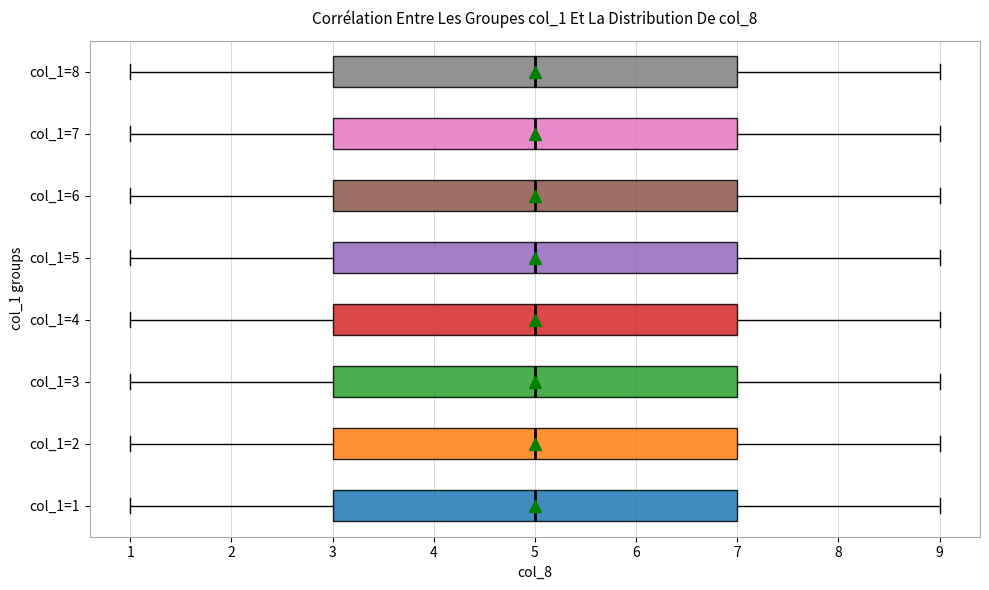

Reading bottom to top, read every box against the x-axis: the position of its median line, the range the box covers, and the ends of its whiskers. The values are not printed on the chart, so give them approximately, as read against the axis.

col_1=1: median 5, box 3 to 7, whiskers 1 to 9
col_1=2: median 5, box 3 to 7, whiskers 1 to 9
col_1=3: median 5, box 3 to 7, whiskers 1 to 9
col_1=4: median 5, box 3 to 7, whiskers 1 to 9
col_1=5: median 5, box 3 to 7, whiskers 1 to 9
col_1=6: median 5, box 3 to 7, whiskers 1 to 9
col_1=7: median 5, box 3 to 7, whiskers 1 to 9
col_1=8: median 5, box 3 to 7, whiskers 1 to 9